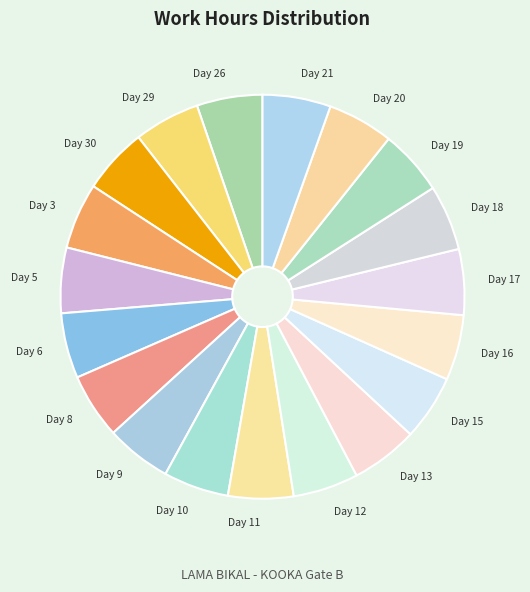

Is it true that Day 12 is 14% of the pie?

False